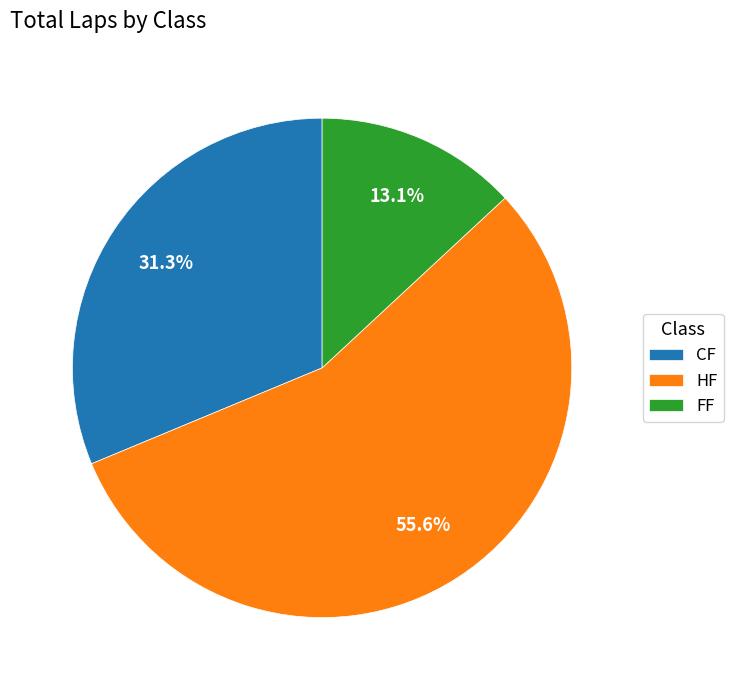

What percentage is the HF slice, to the nearest percent?

56%